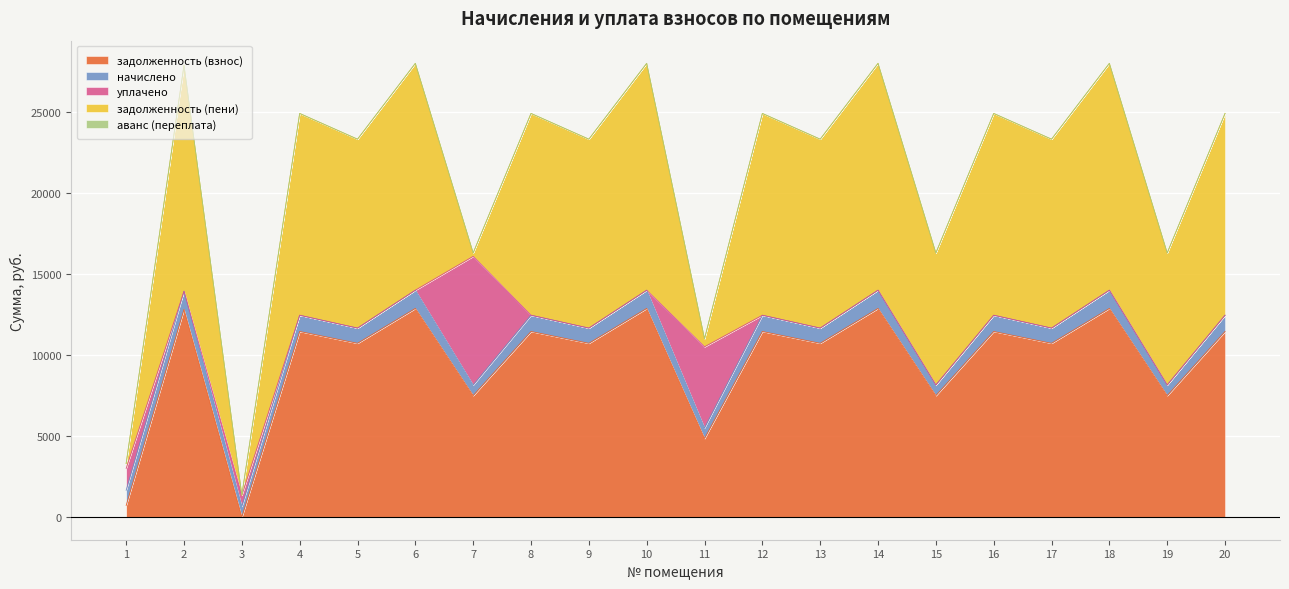

How many interior local valleys does the начислено series have?

9